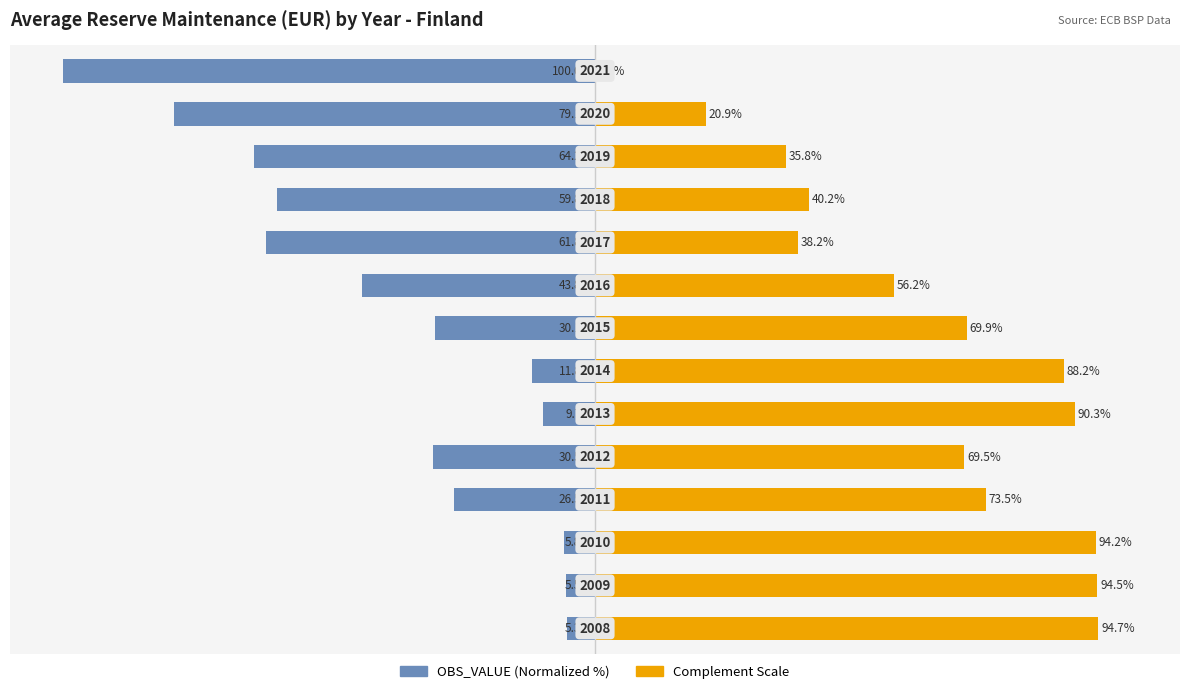

What is the value of the OBS_VALUE (Left Scale) bar at the 3rd from the left?

-5.8